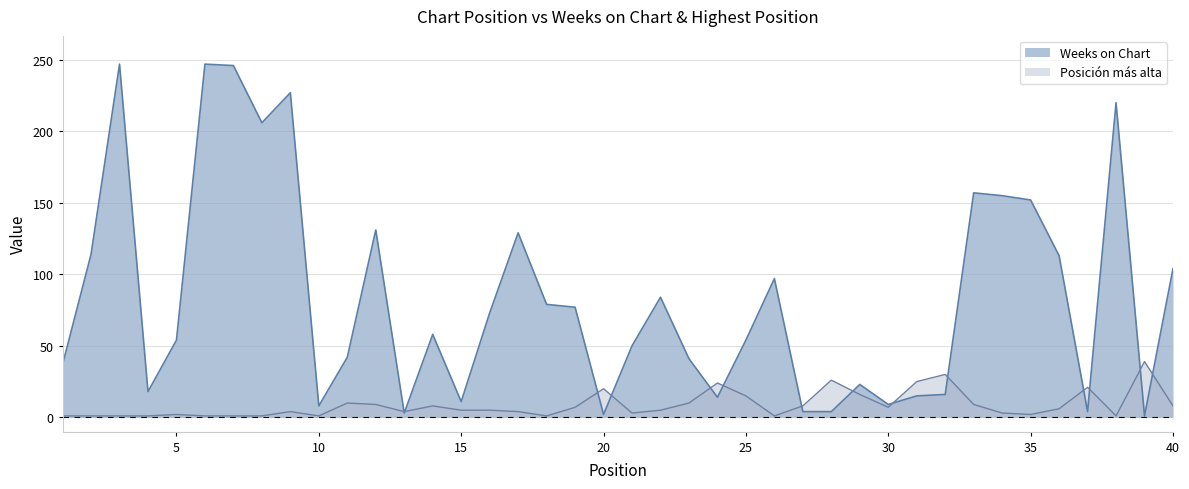

In Weeks on Chart, how many points are lower than both neighbors (excluding endpoints)?

10